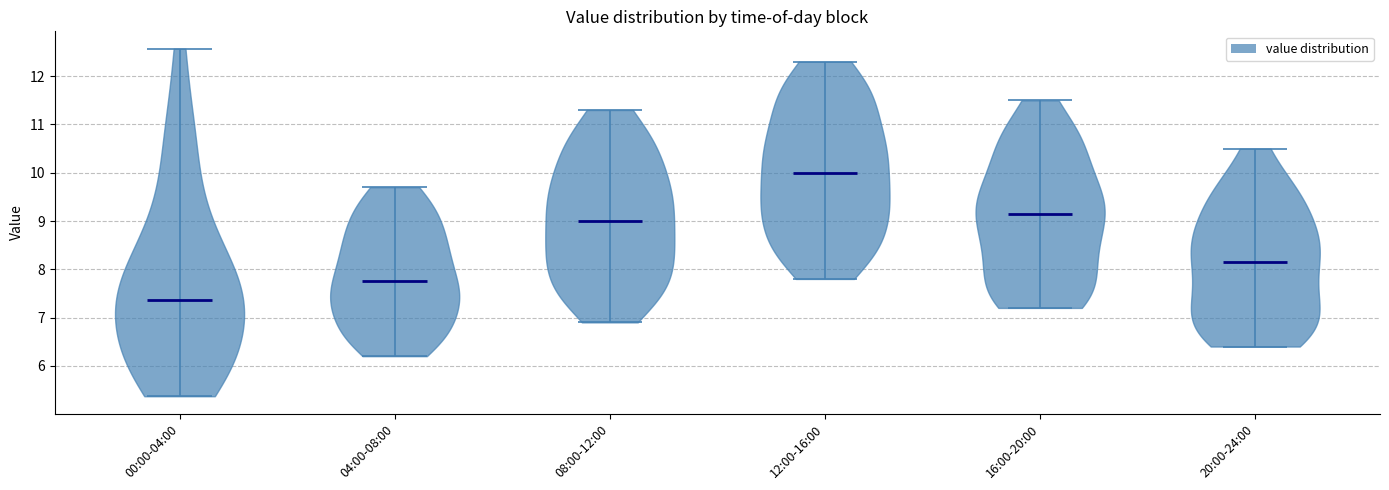

Where does the median line of the violin for 16:00-20:00 sit on the y-axis? The values are not printed on the chart, so give them approximately, as read against the axis.

9.2